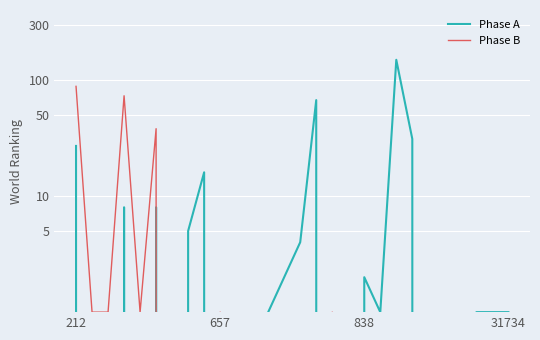

How many distinct data groups are displayed?

2